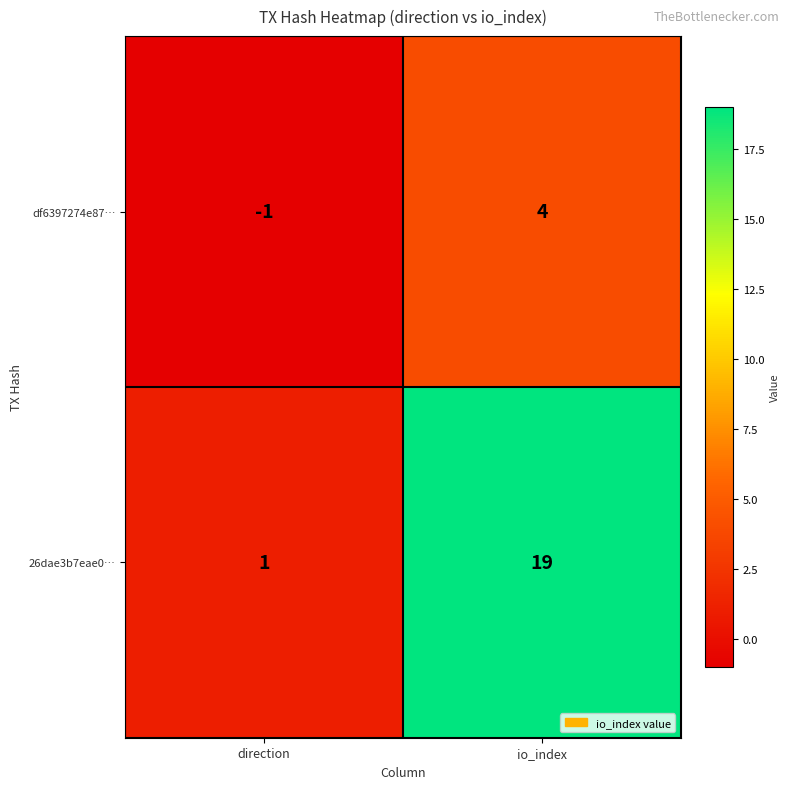

Which series has the largest total across all categories?

26dae3b7eae0…